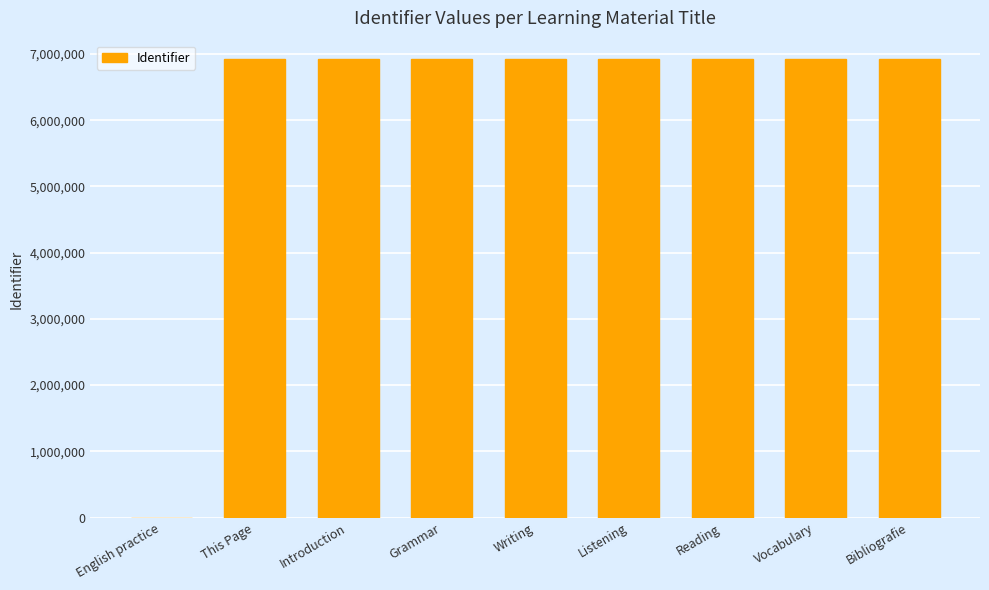

Between Vocabulary and English practice, which is larger?

Vocabulary